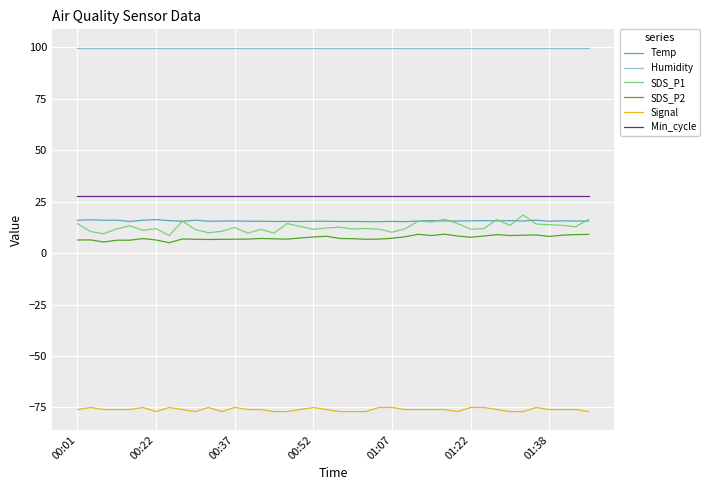

True or false: Humidity and SDS_P2 cross at least once.

False